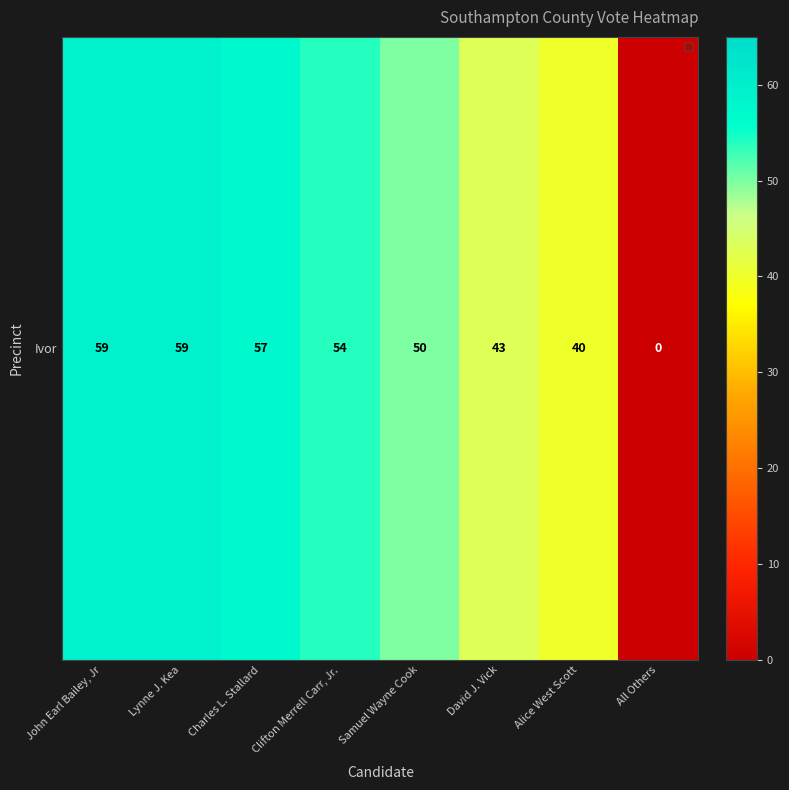

What is the difference between the maximum and minimum values?

59